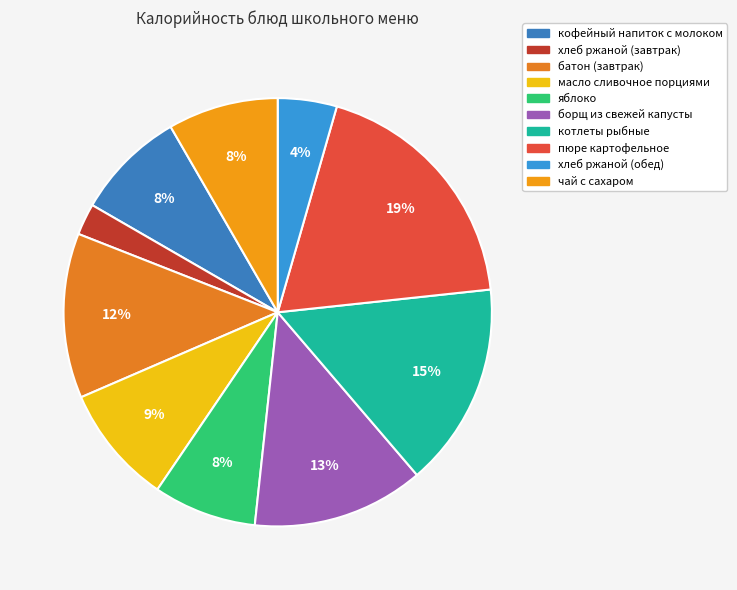

To the nearest percent, what is the difference between the пюре картофельное and борщ из свежей капусты slice percentages?

6%